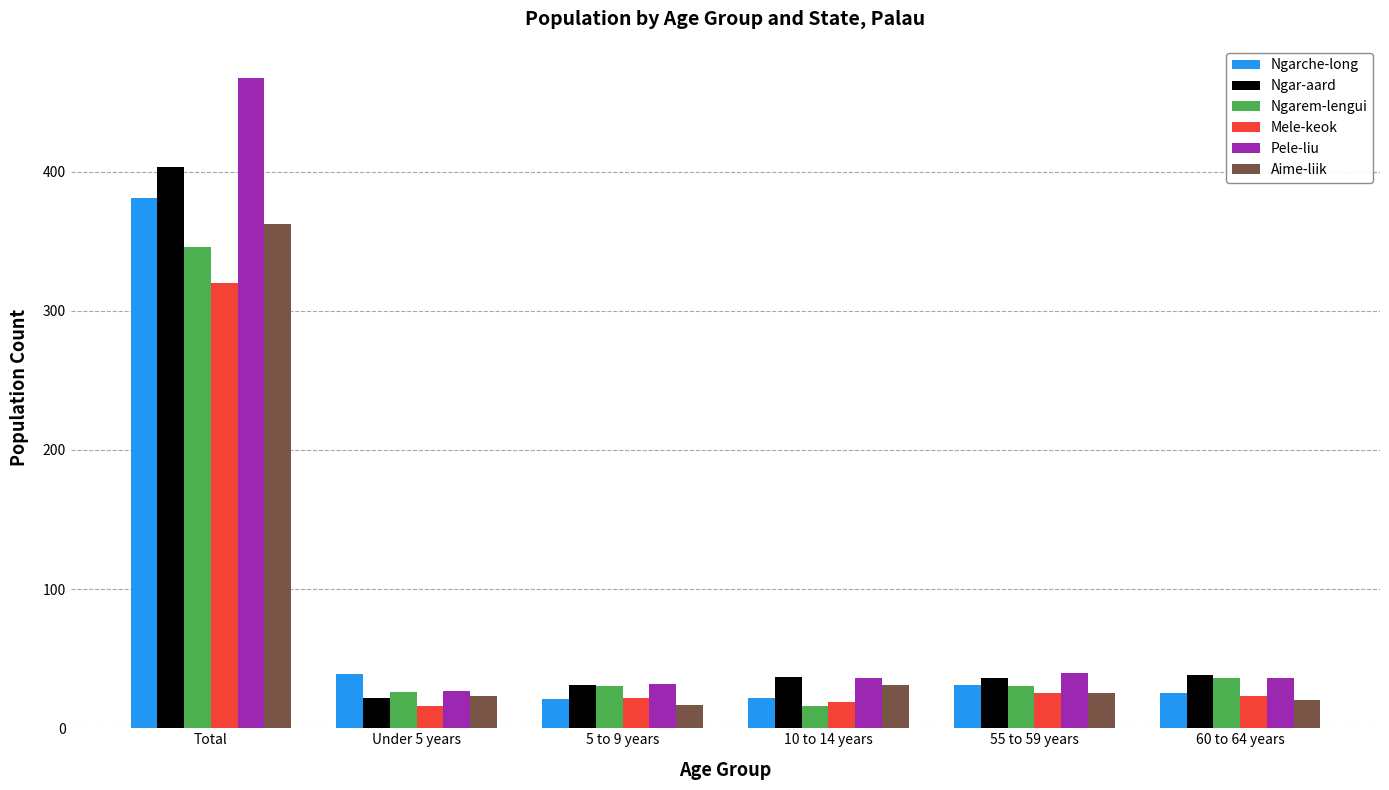

What is the difference between the highest and lowest values at 10 to 14 years?

21